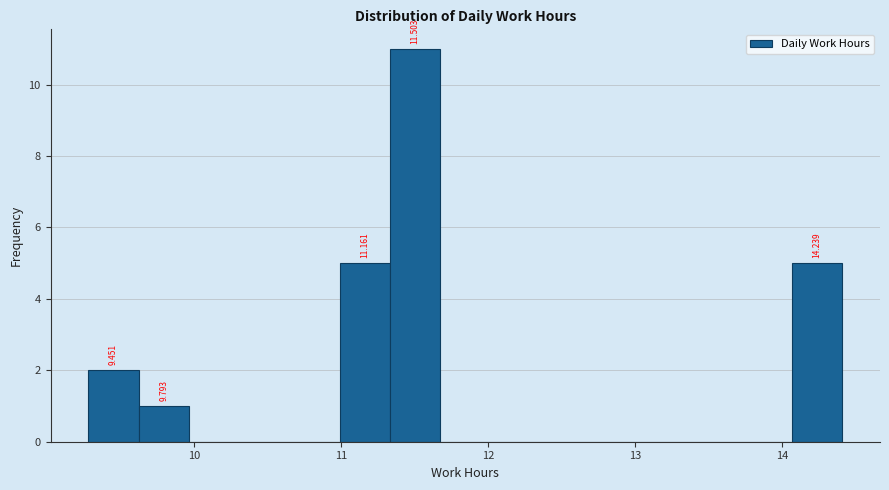

Around what value on the x-axis is the tallest bar? Give the approximate position of its centre, as read against the axis.

11.5